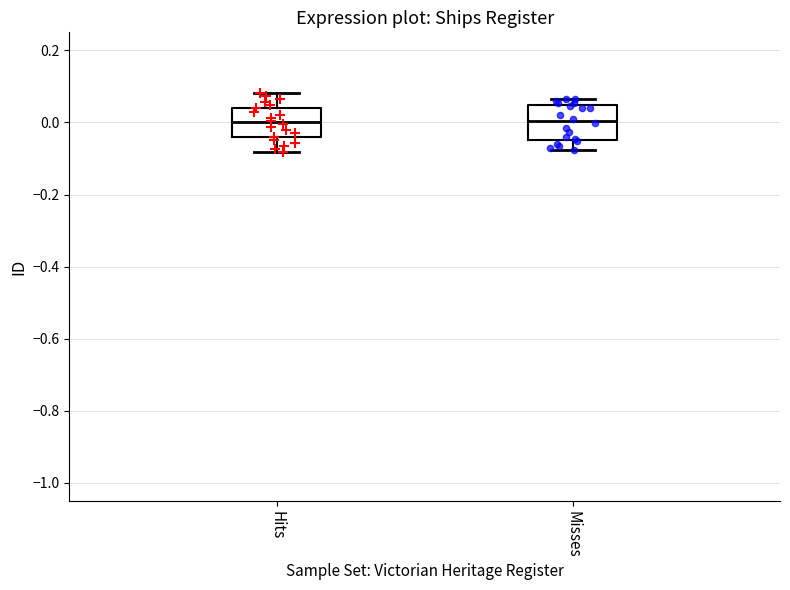

Where does the lower whisker of the box for Hits end on the y-axis? The values are not printed on the chart, so give them approximately, as read against the axis.

-0.08